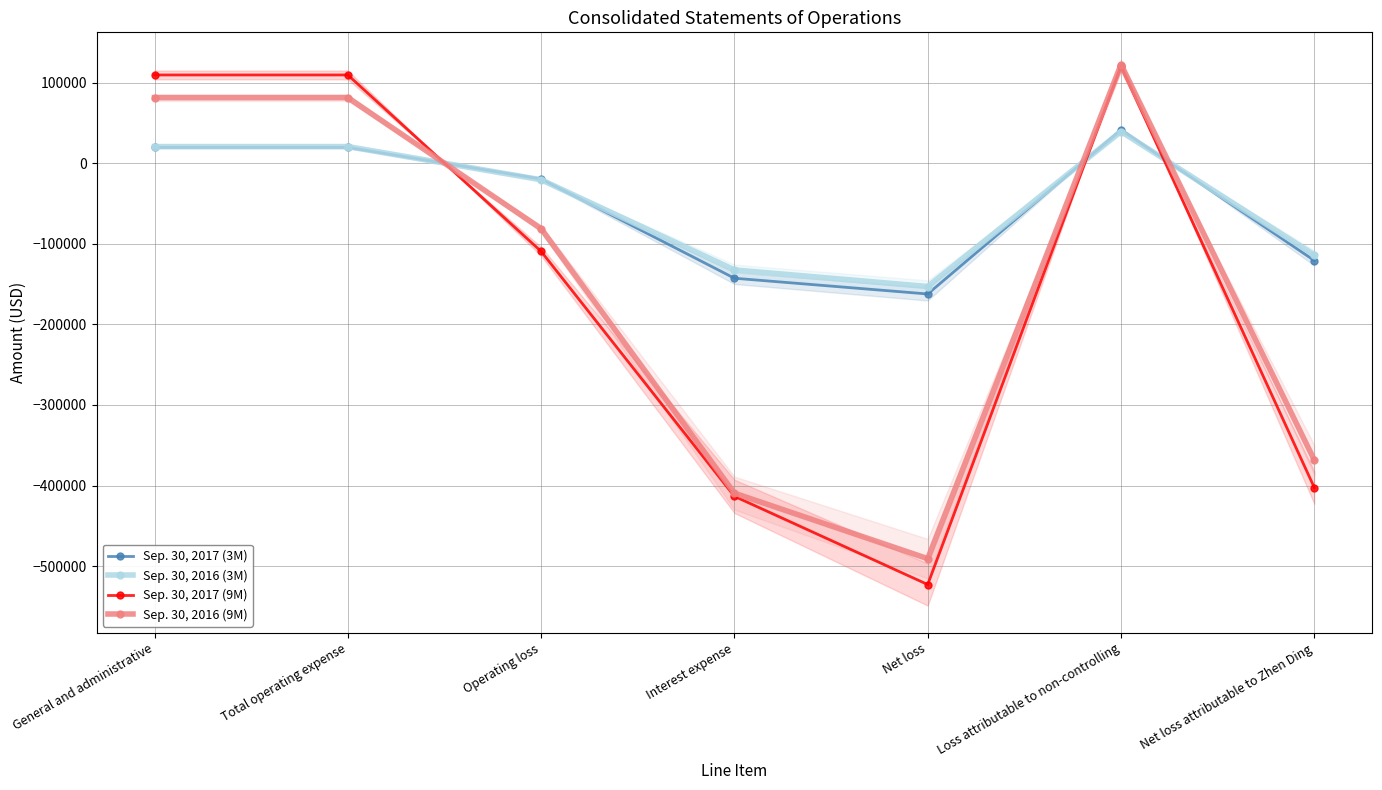

In Sep. 30, 2017 (3M), how many points are higher than both neighbors (excluding endpoints)?

1